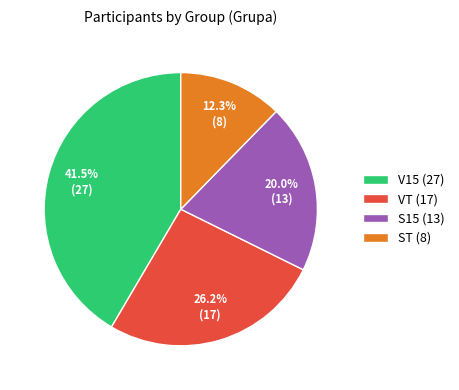

Which slice is the largest?

V15 (27)